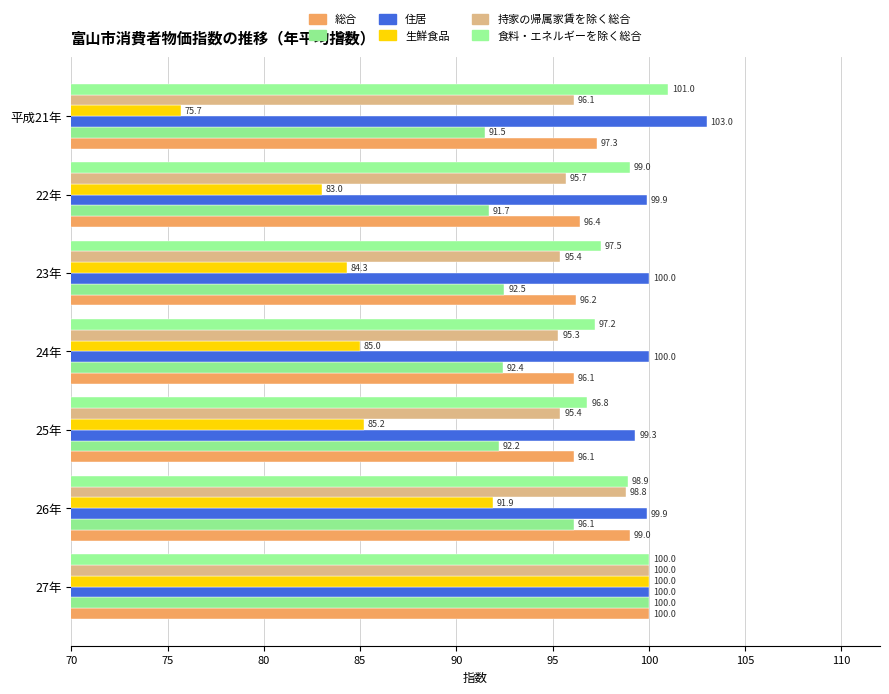

How many distinct data groups are displayed?

6